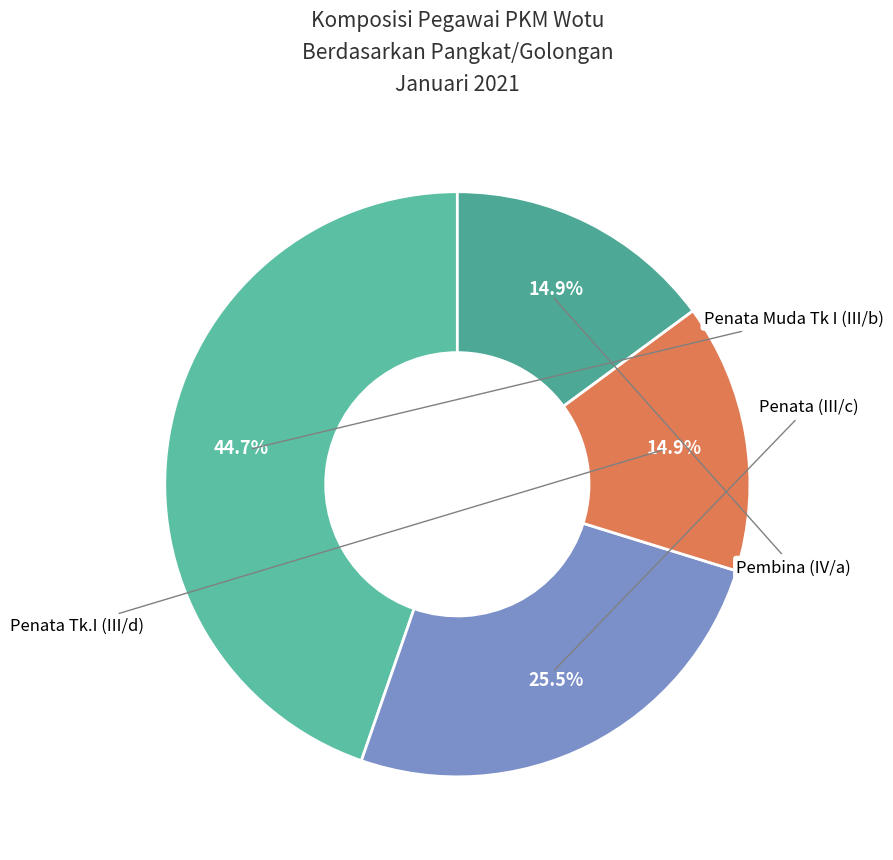

How many segments does this pie chart have?

4